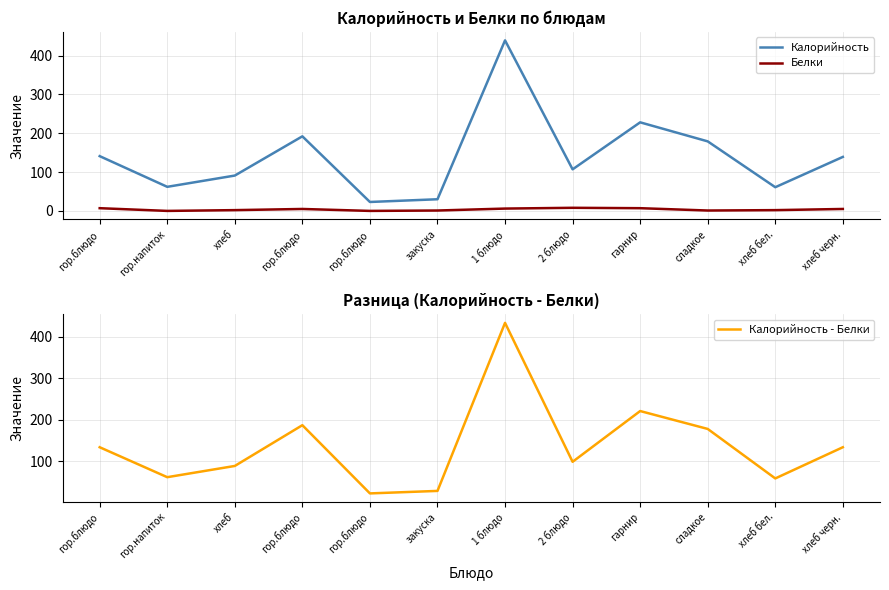

Rank the categories by Калорийность - Белки value from highest to lowest.

1 блюдо, гарнир, гор.блюдо, сладкое, гор.блюдо, хлеб черн., 2 блюдо, хлеб, гор.напиток, хлеб бел., закуска, гор.блюдо